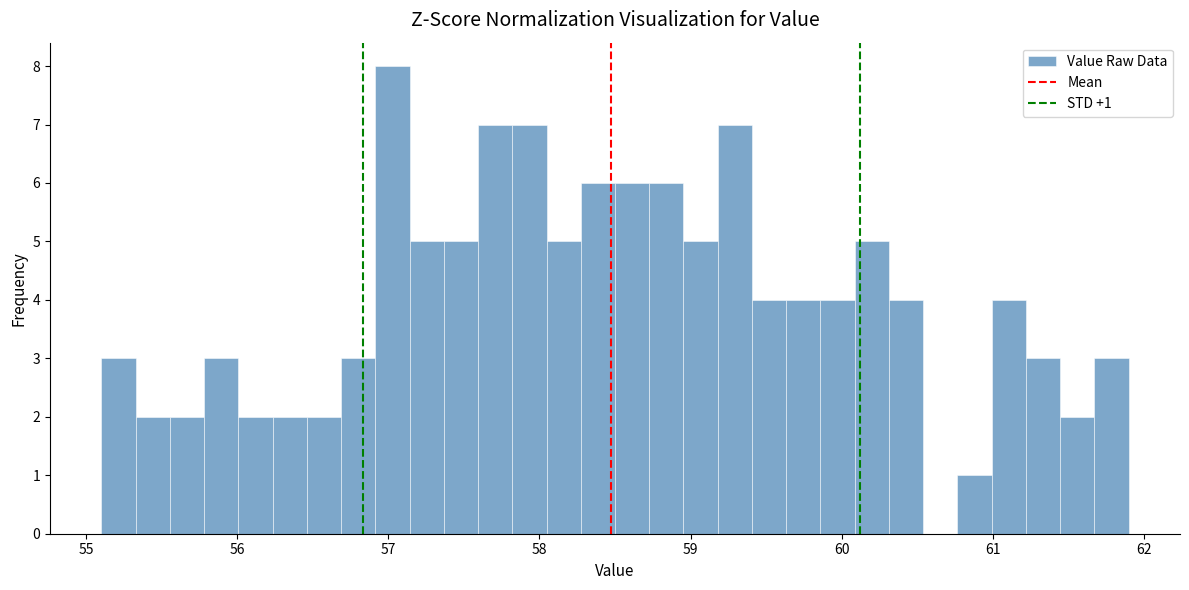

Read against the x-axis, roughly where is the centre of the tallest bar?

57.0